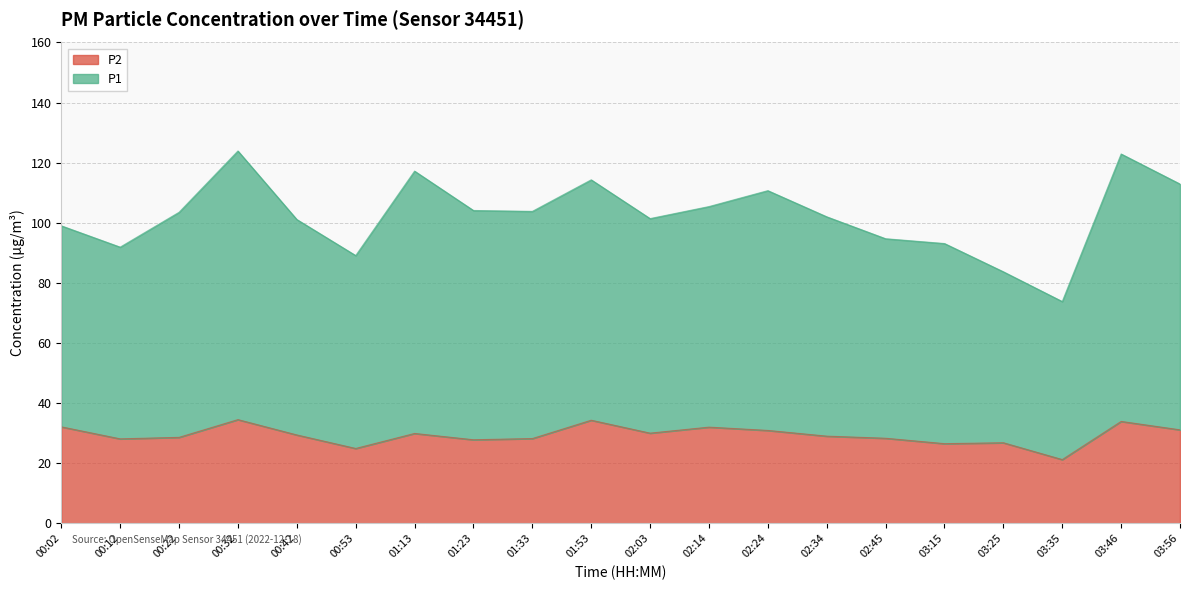

List the series in order of their peak value, highest first.

P1, P2